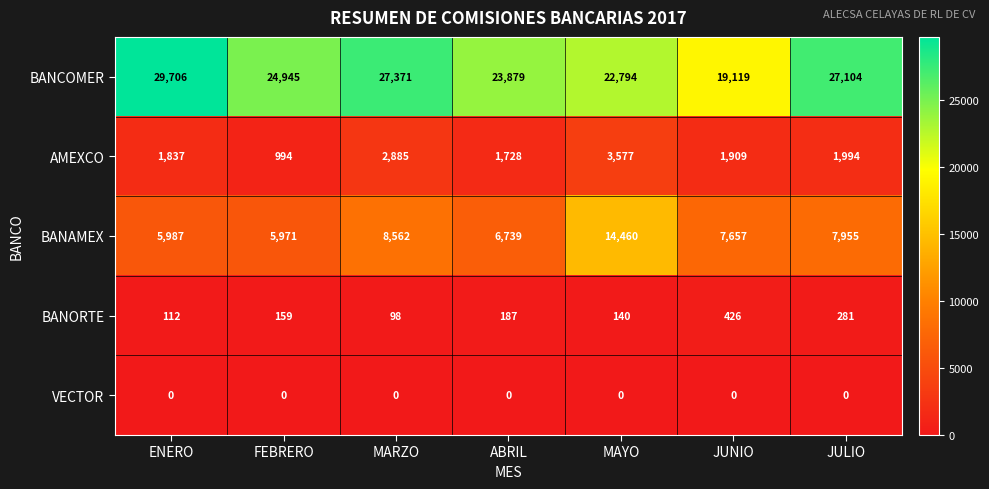

Is the value of BANORTE at MARZO greater than the value of AMEXCO at MAYO?

No